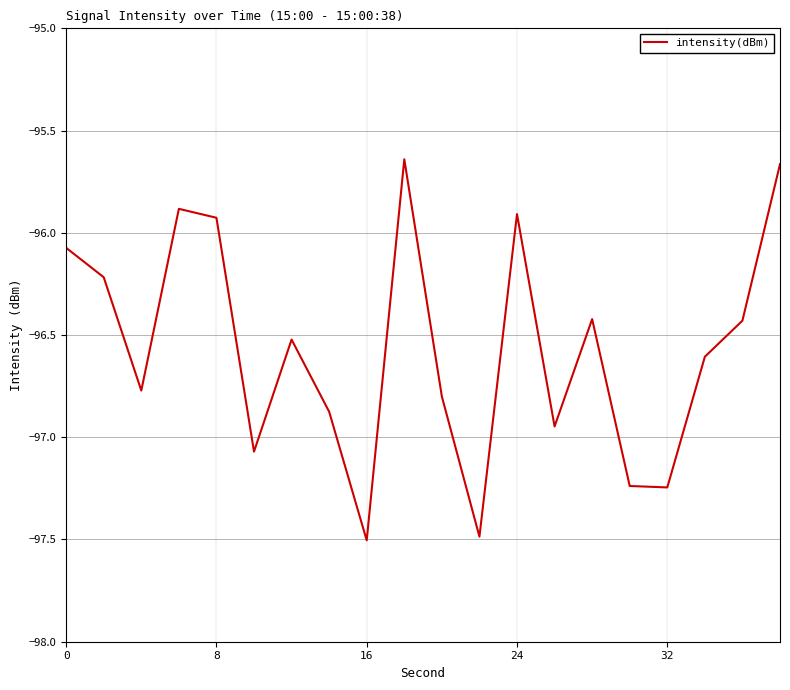

What is the smallest value displayed?

-97.5